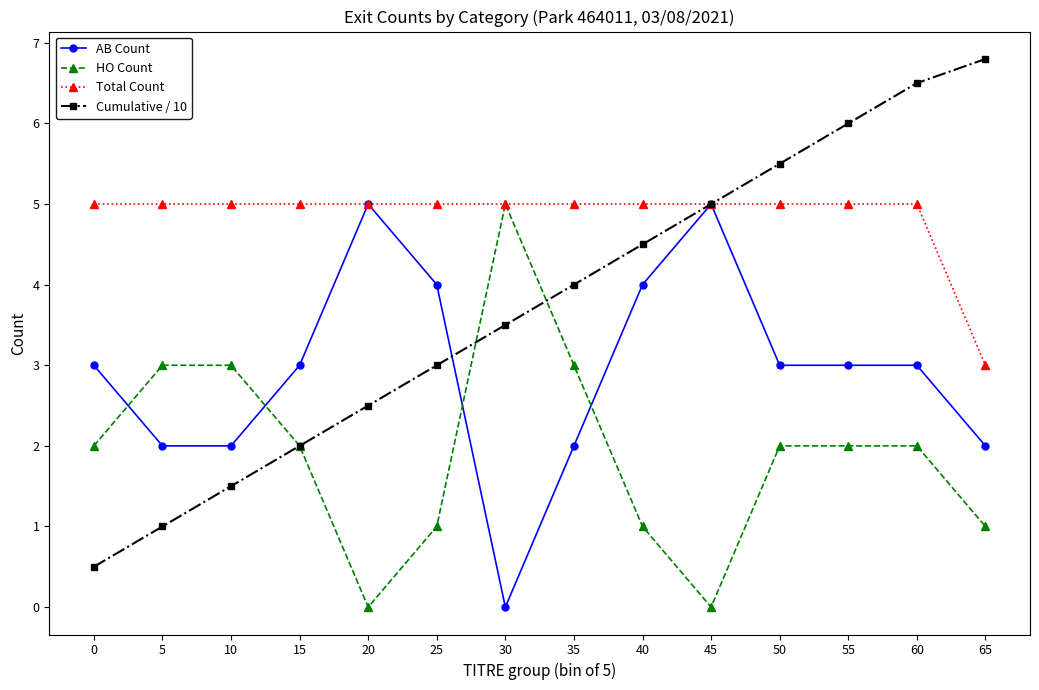

What are all the series names shown in the legend?

AB Count, HO Count, Total Count, Cumulative / 10